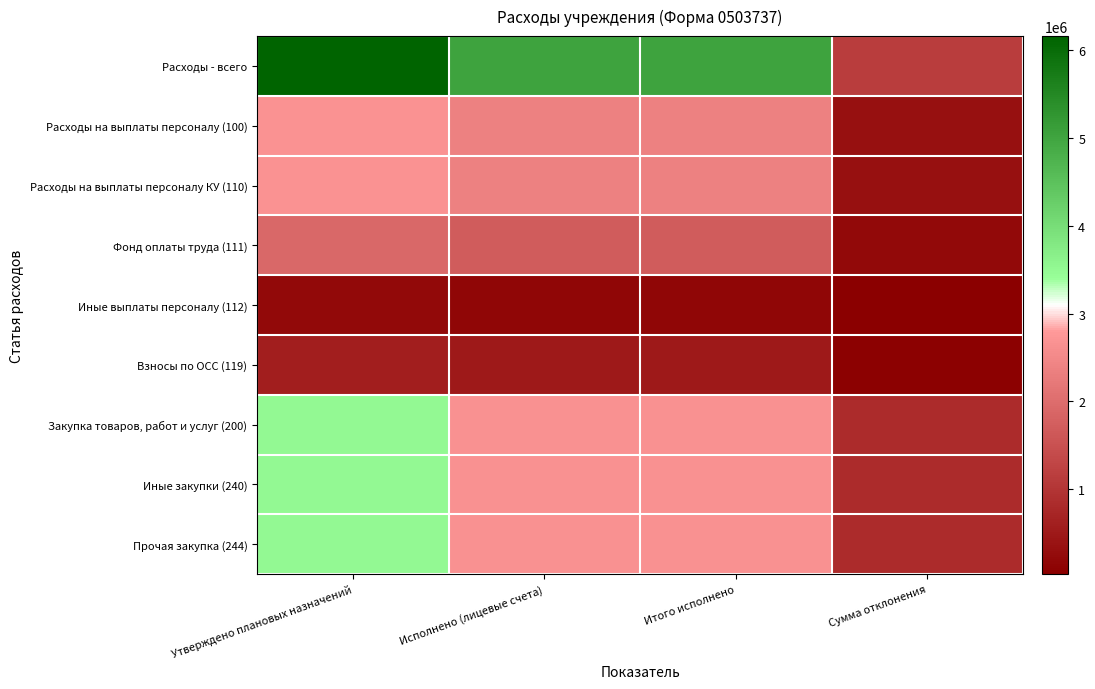

Which has a higher value, Исполнено (лицевые счета) or Утверждено плановых назначений?

Утверждено плановых назначений